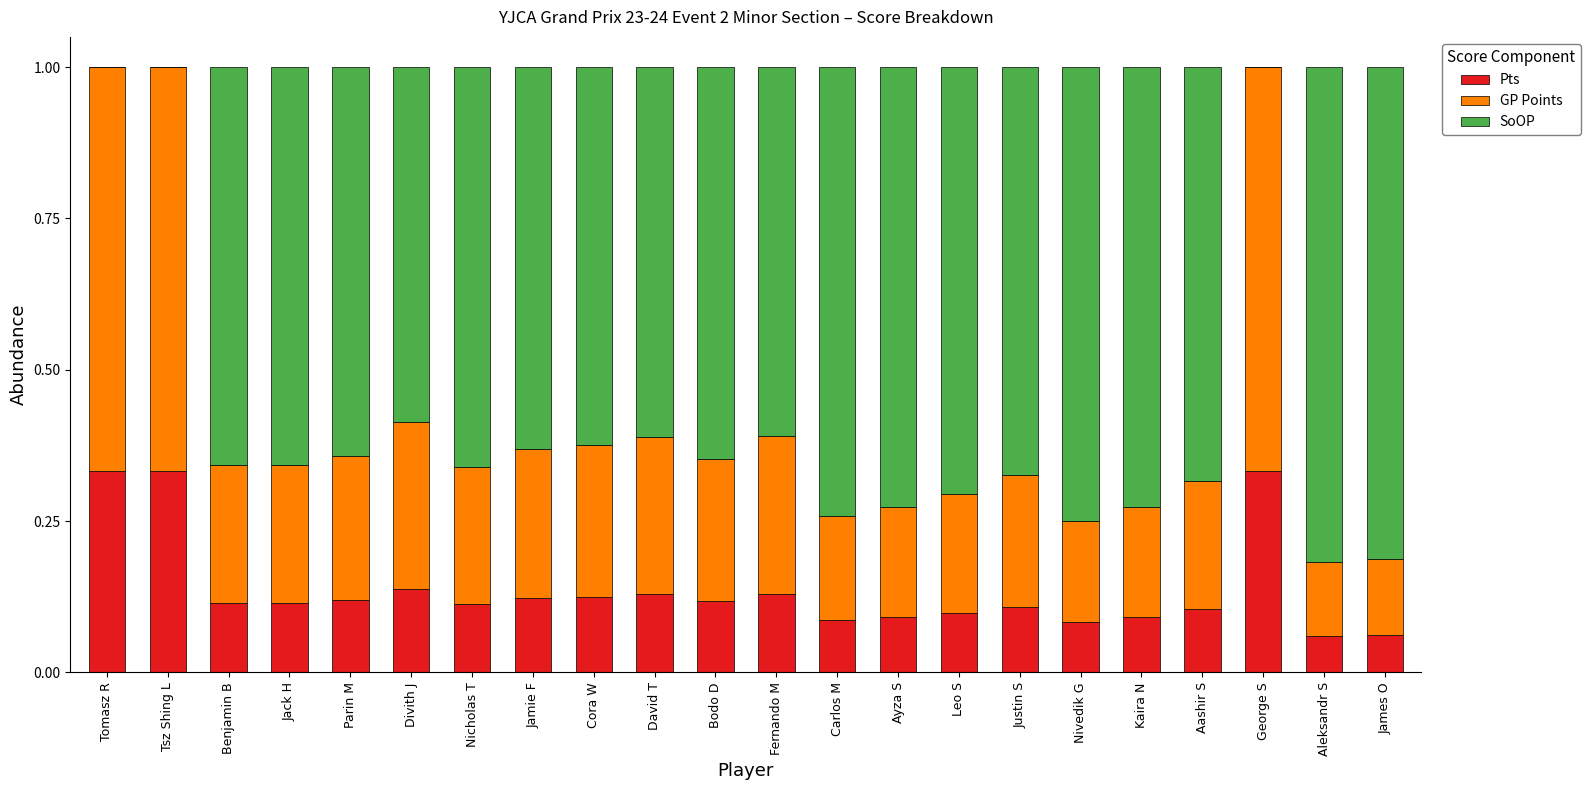

The Pts series shows 0.1 at Nicholas T. True or false?

True